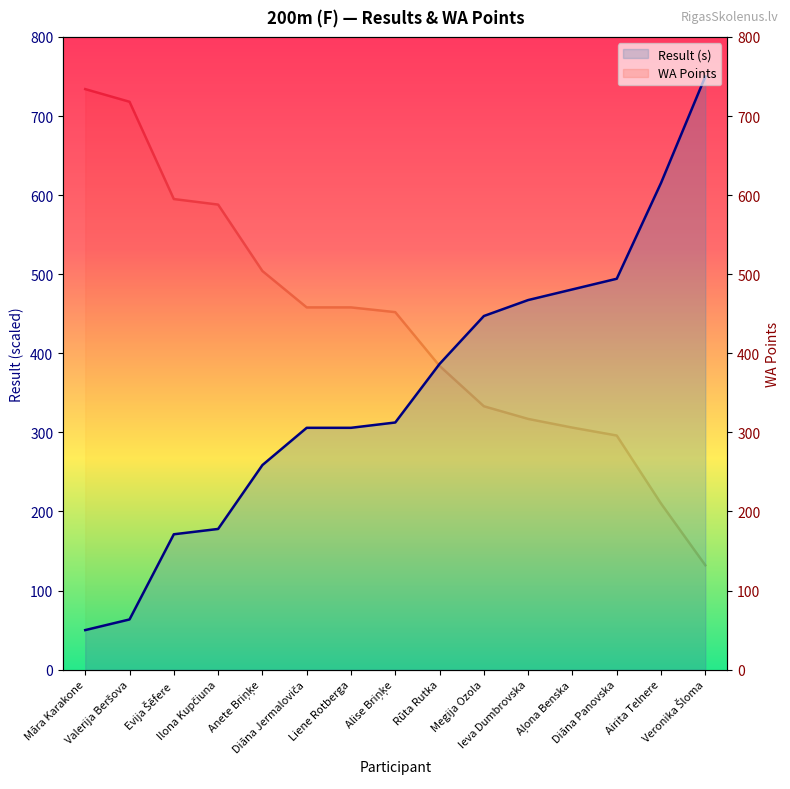

What is the value of the WA Points point at the 9th from the left?

384.0